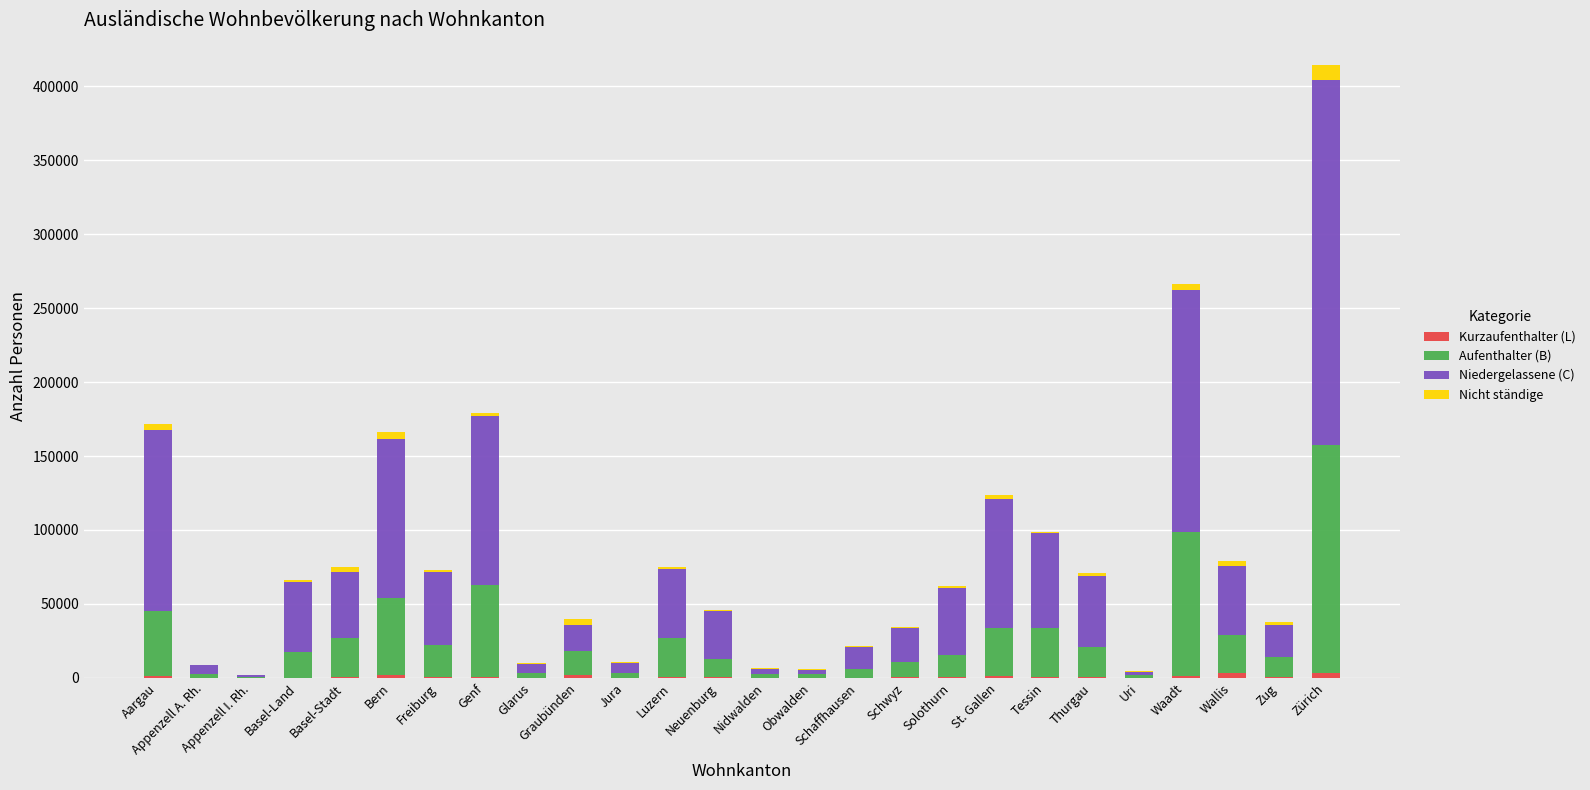

At which category is the sum across all series the highest?

Zürich